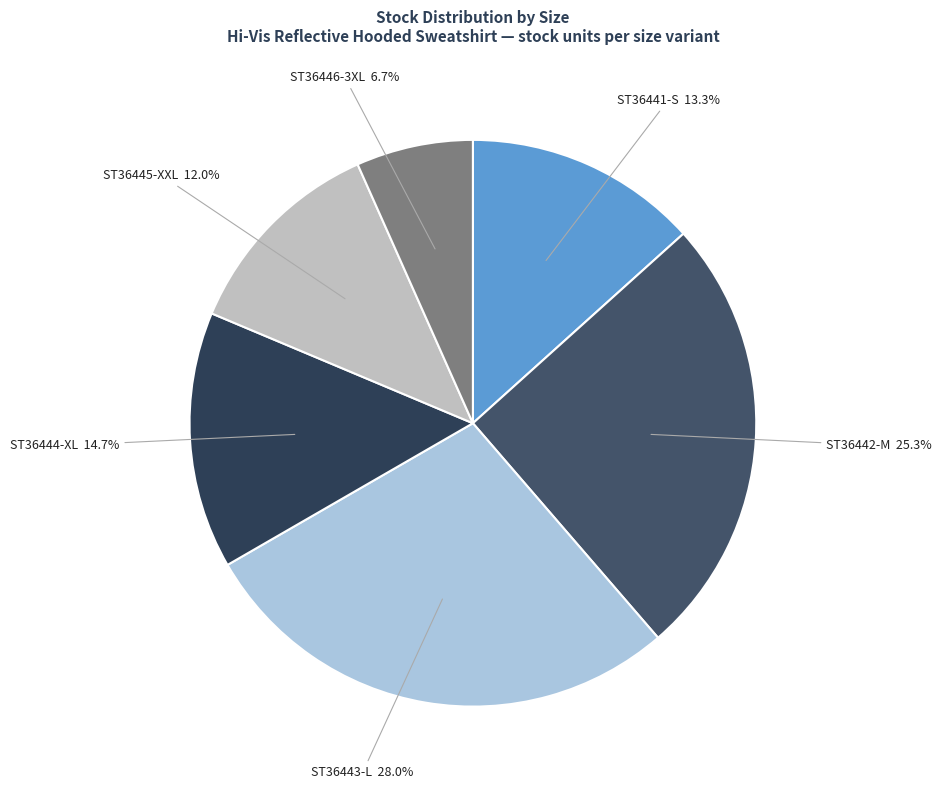

True or false: ST36442-M accounts for 19% of the total.

False